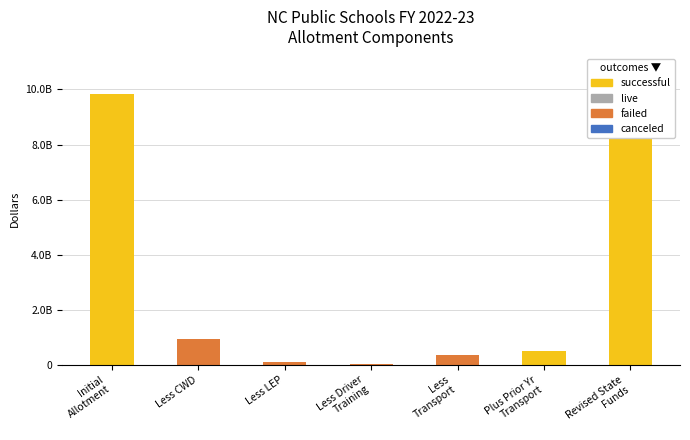

At which category is the sum across all series the highest?

Initial
Allotment